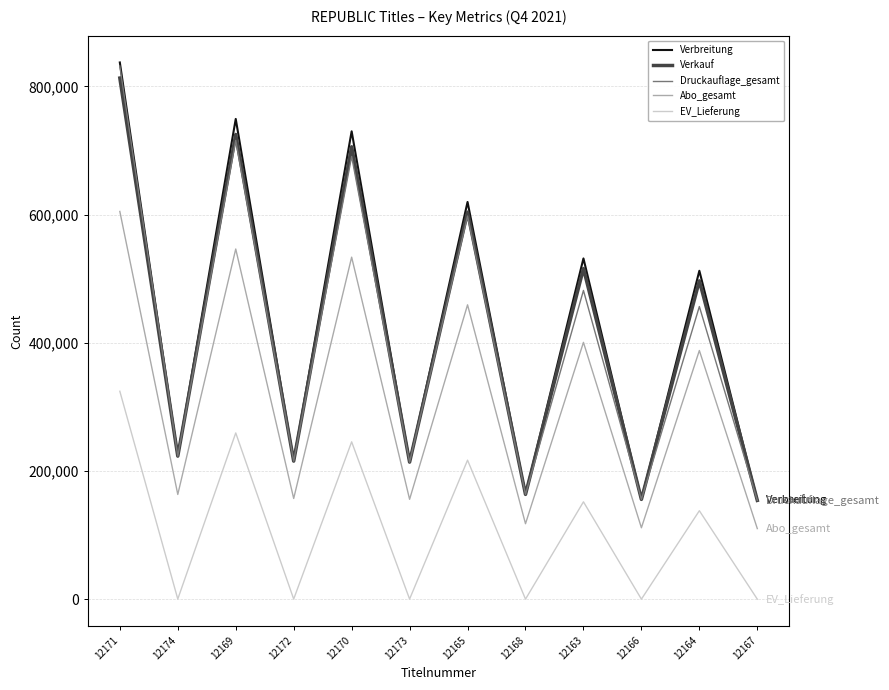

Which series has the widest spread of values?

Verbreitung